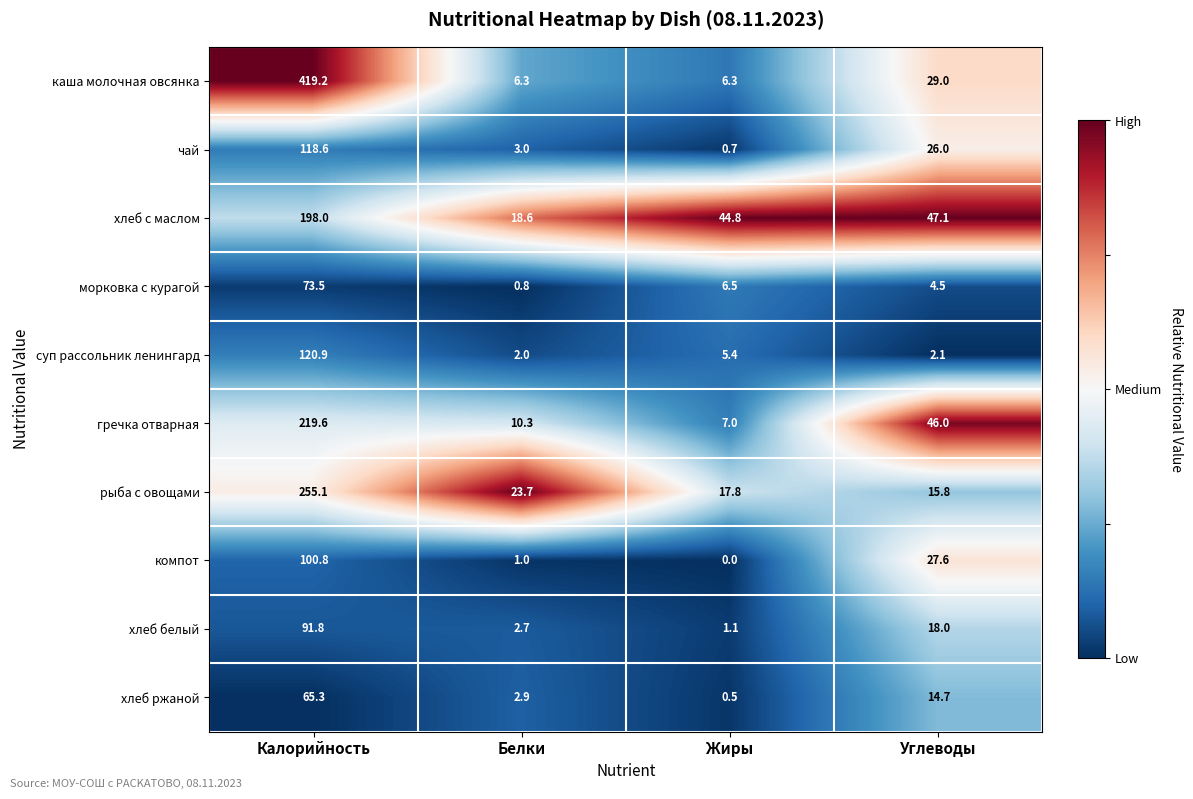

Is it true that чай equals 198.1 at Калорийность?

False